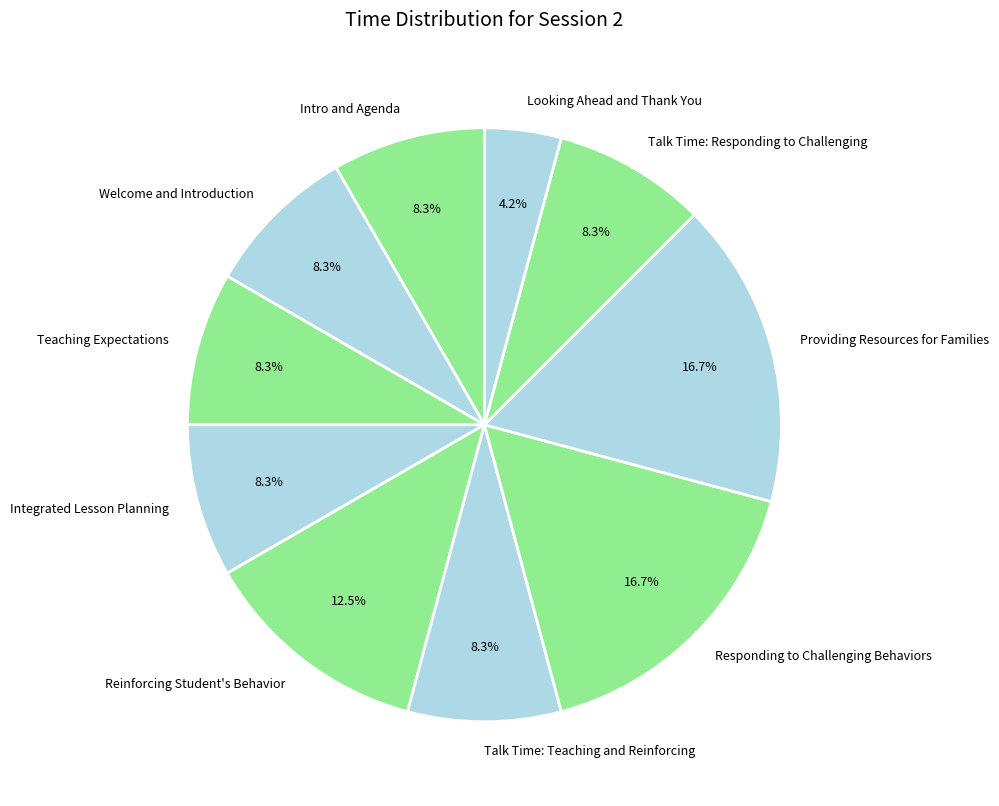

Between Welcome and Introduction and Reinforcing Student's Behavior, which is larger?

Reinforcing Student's Behavior